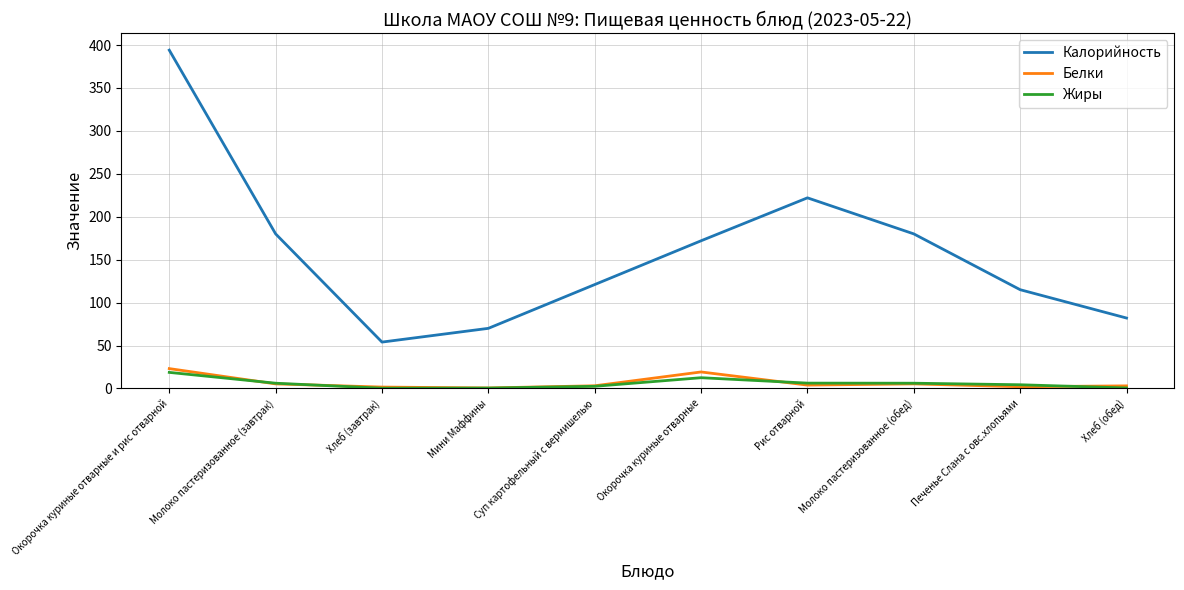

At which label does Калорийность reach its minimum?

Хлеб (завтрак)